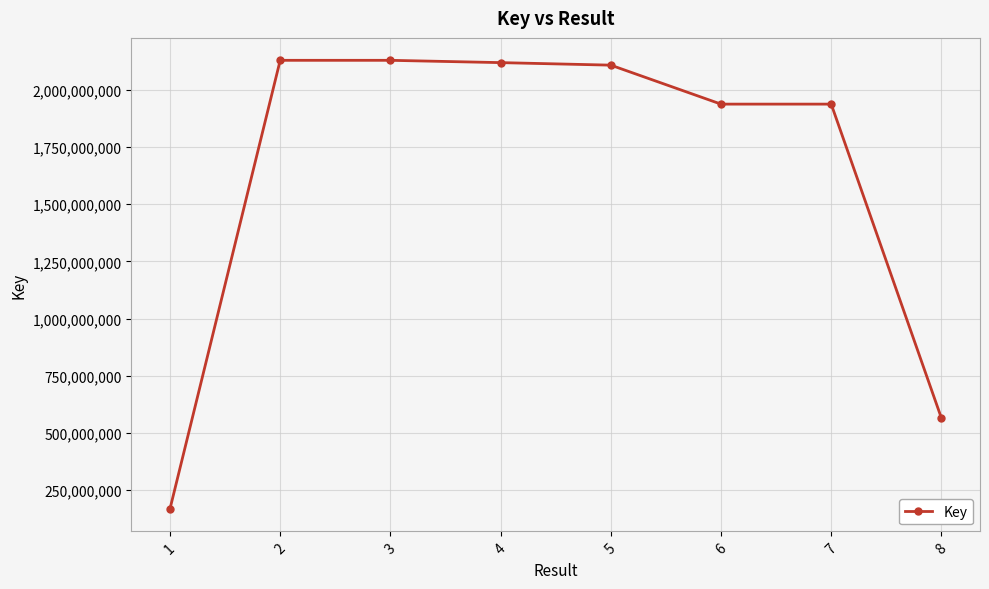

At which category does the chart reach its minimum across all series?

1